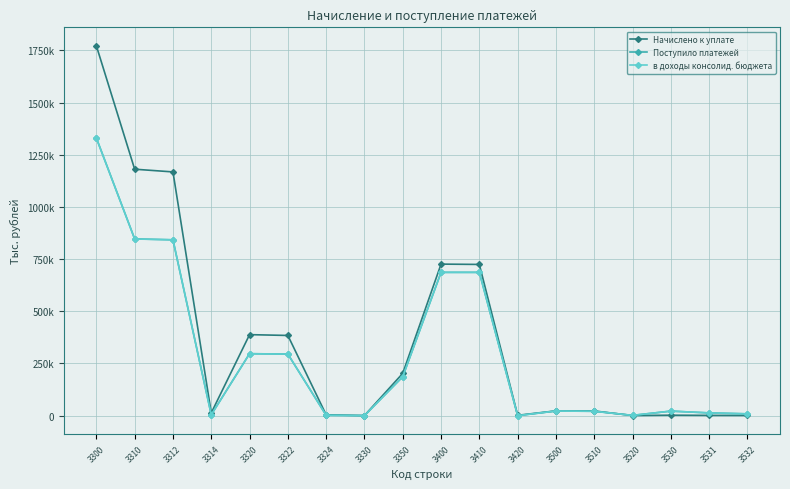

Does the chart have visible grid lines?

Yes